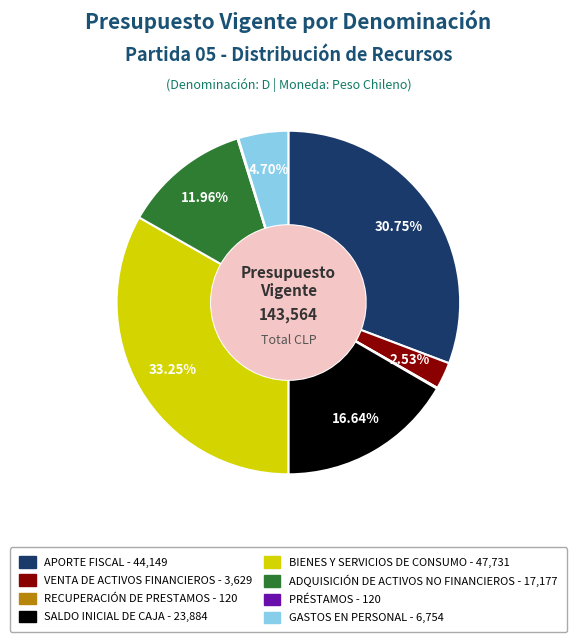

Do GASTOS EN PERSONAL and BIENES Y SERVICIOS DE CONSUMO together represent more than half of the pie?

No